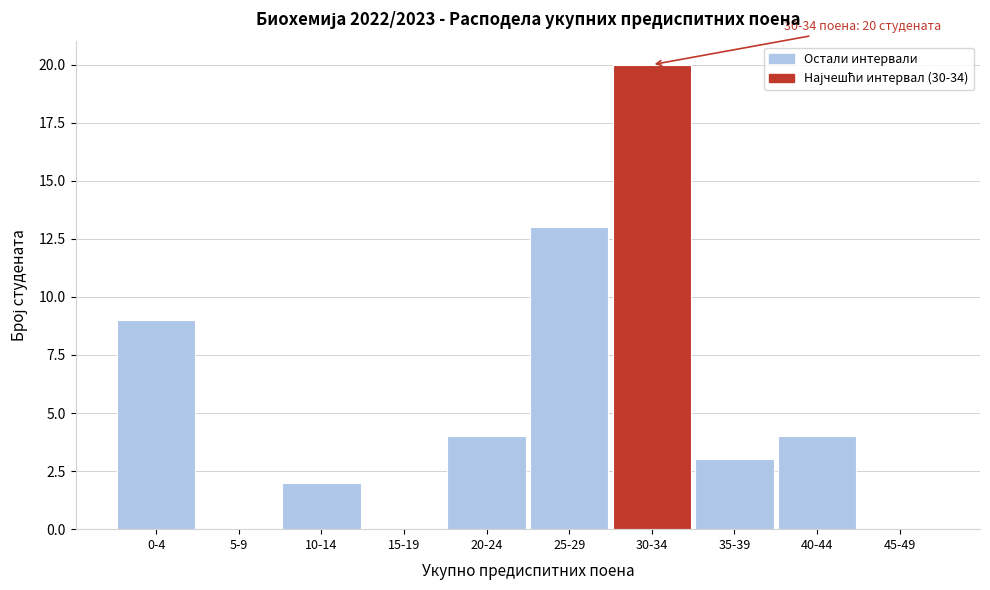

Reading right to left, transcribe all the data shown in this chart.

45-49=0	40-44=4	35-39=3	30-34=20	25-29=13	20-24=4	15-19=0	10-14=2	5-9=0	0-4=9